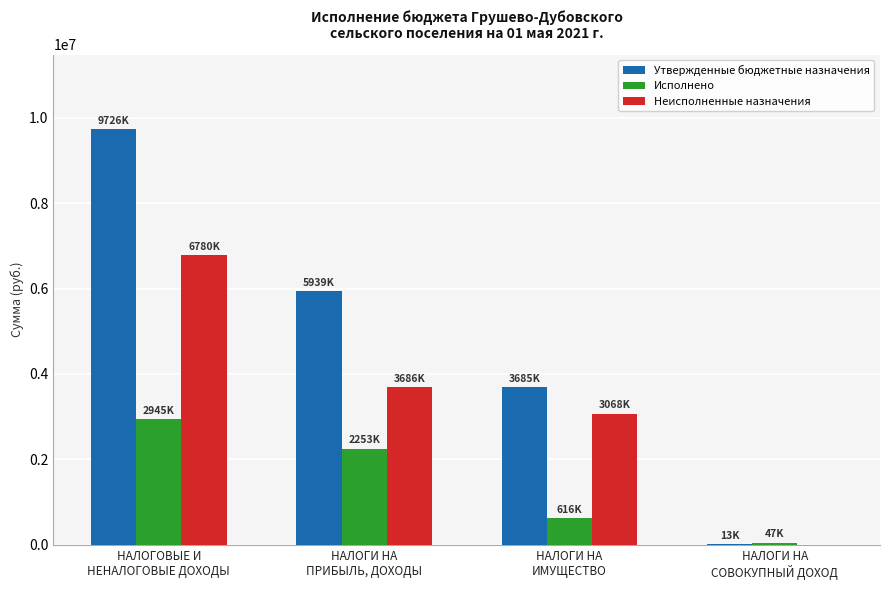

What is the sum of the Неисполненные назначения values at НАЛОГОВЫЕ И
НЕНАЛОГОВЫЕ ДОХОДЫ and НАЛОГИ НА
ПРИБЫЛЬ, ДОХОДЫ?

10467237.7